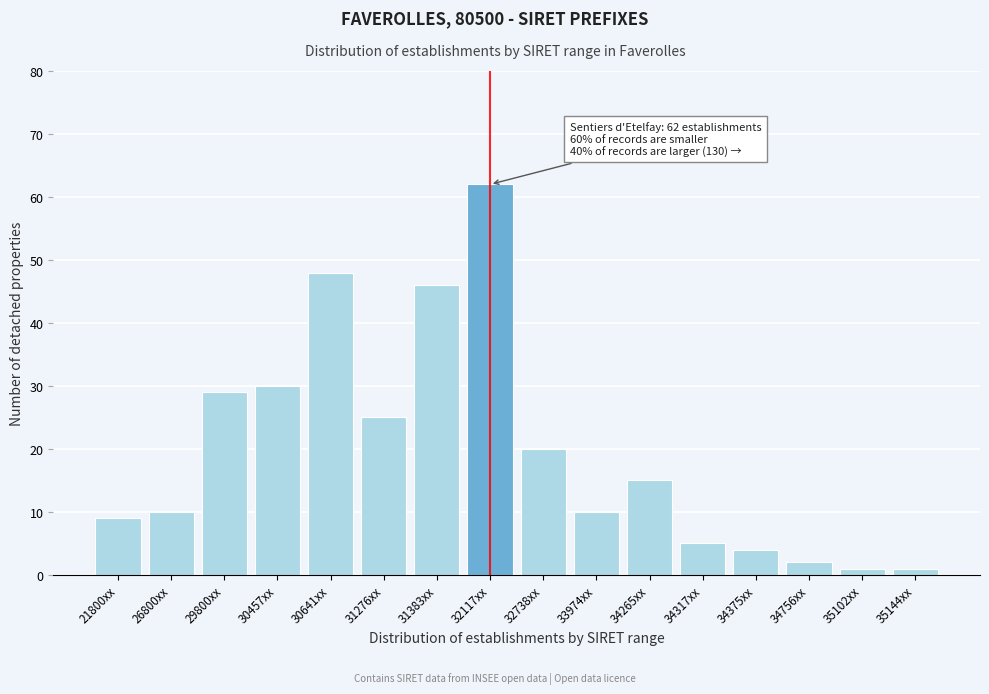

Reading right to left, list all the values displayed in this chart.

35144xx=1	35102xx=1	34756xx=2	34375xx=4	34317xx=5	34265xx=15	33974xx=10	32738xx=20	32117xx=62	31383xx=46	31276xx=25	30641xx=48	30457xx=30	29800xx=29	26800xx=10	21800xx=9